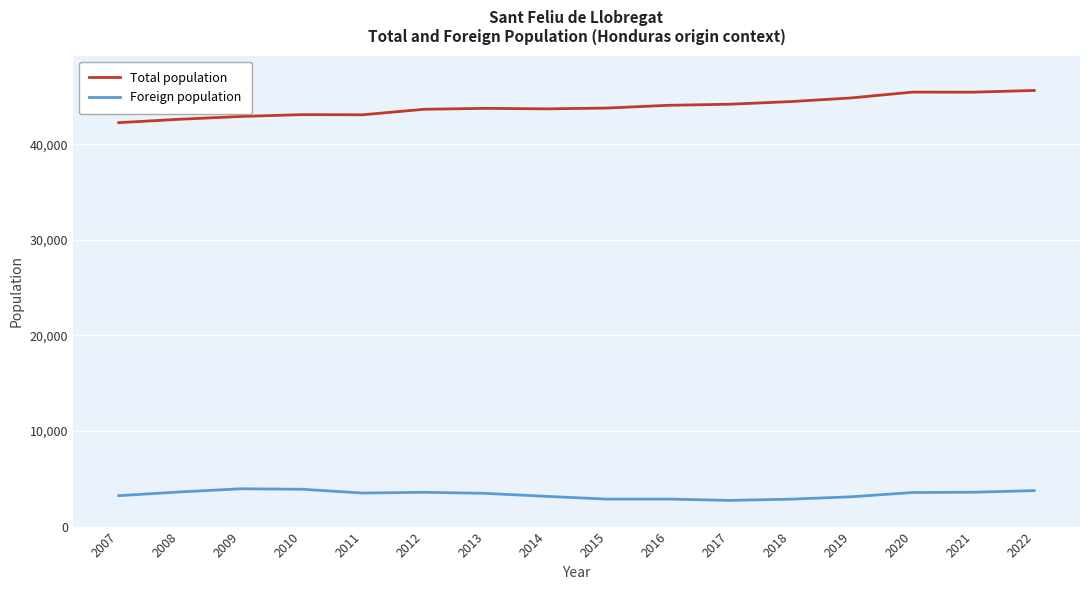

What is the sum of all Foreign population values?

53883